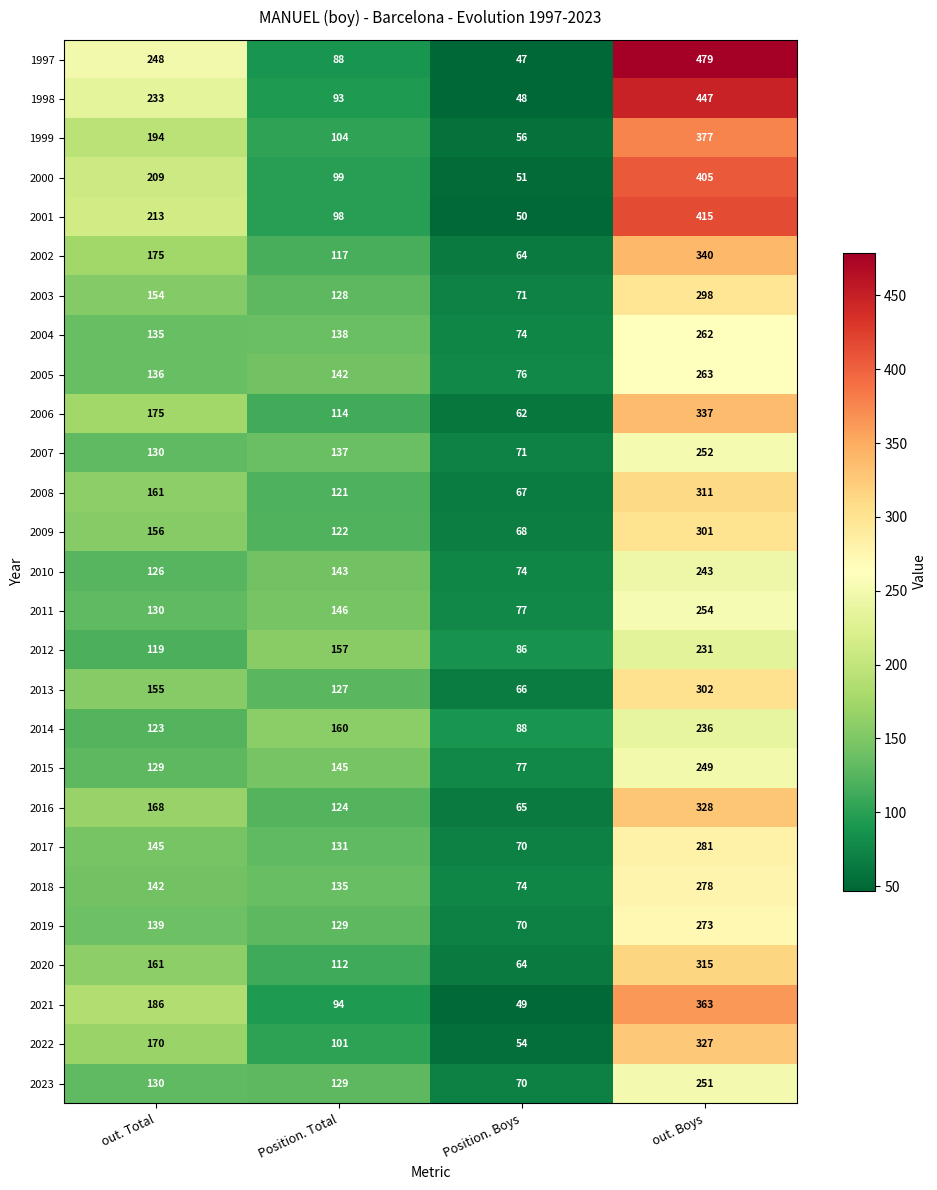

The value of 2021 at out. Total is 186. True or false?

True